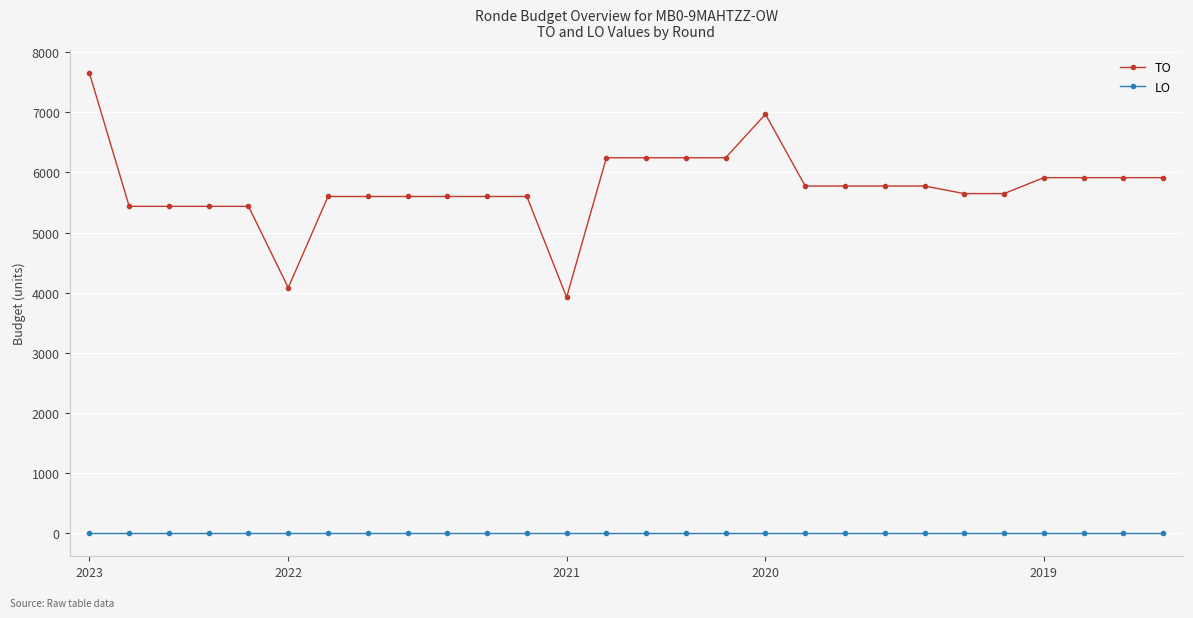

How many distinct data groups are displayed?

2